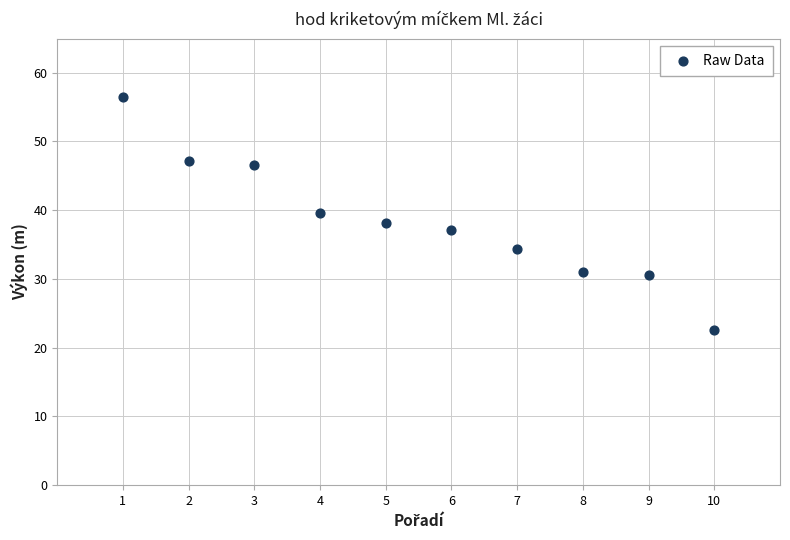

What is the average Y value?

38.4